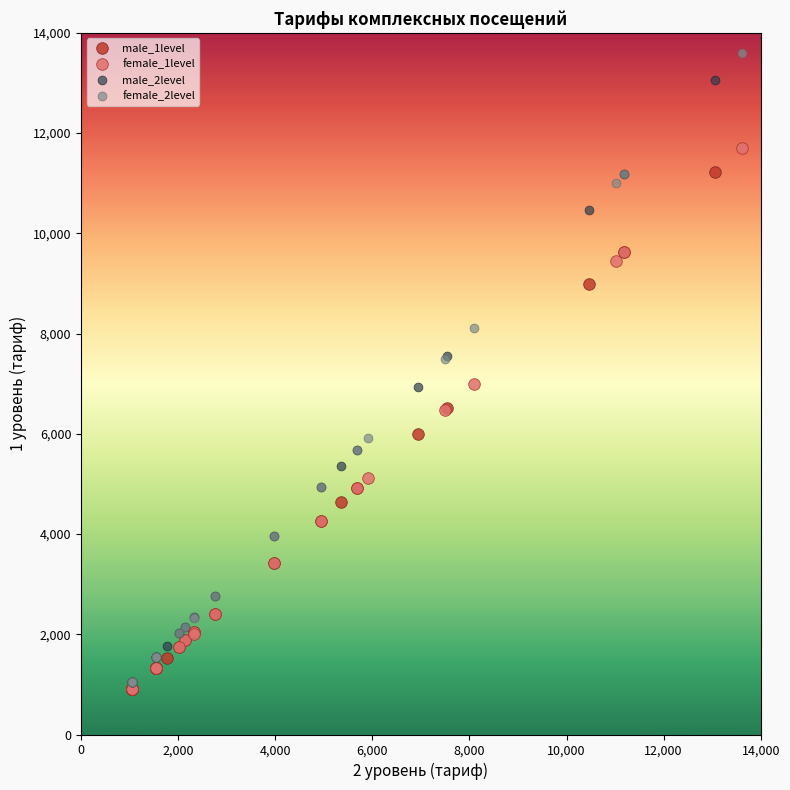

Which series has the largest Y range (max minus min)?

female_2level